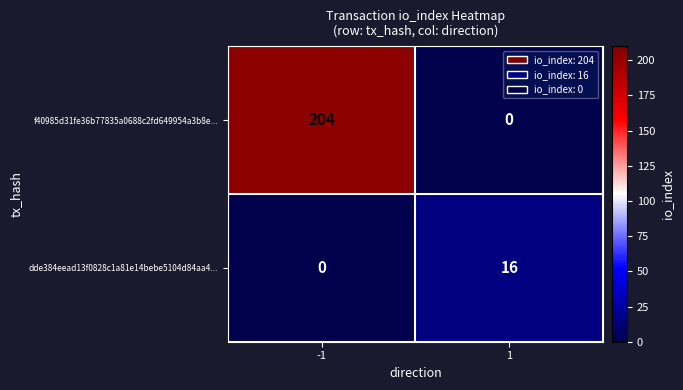

Rank the series at -1 from highest to lowest value.

f40985d31fe36b77835a0688c2fd649954a3b8e..., dde384eead13f0828c1a81e14bebe5104d84aa4...